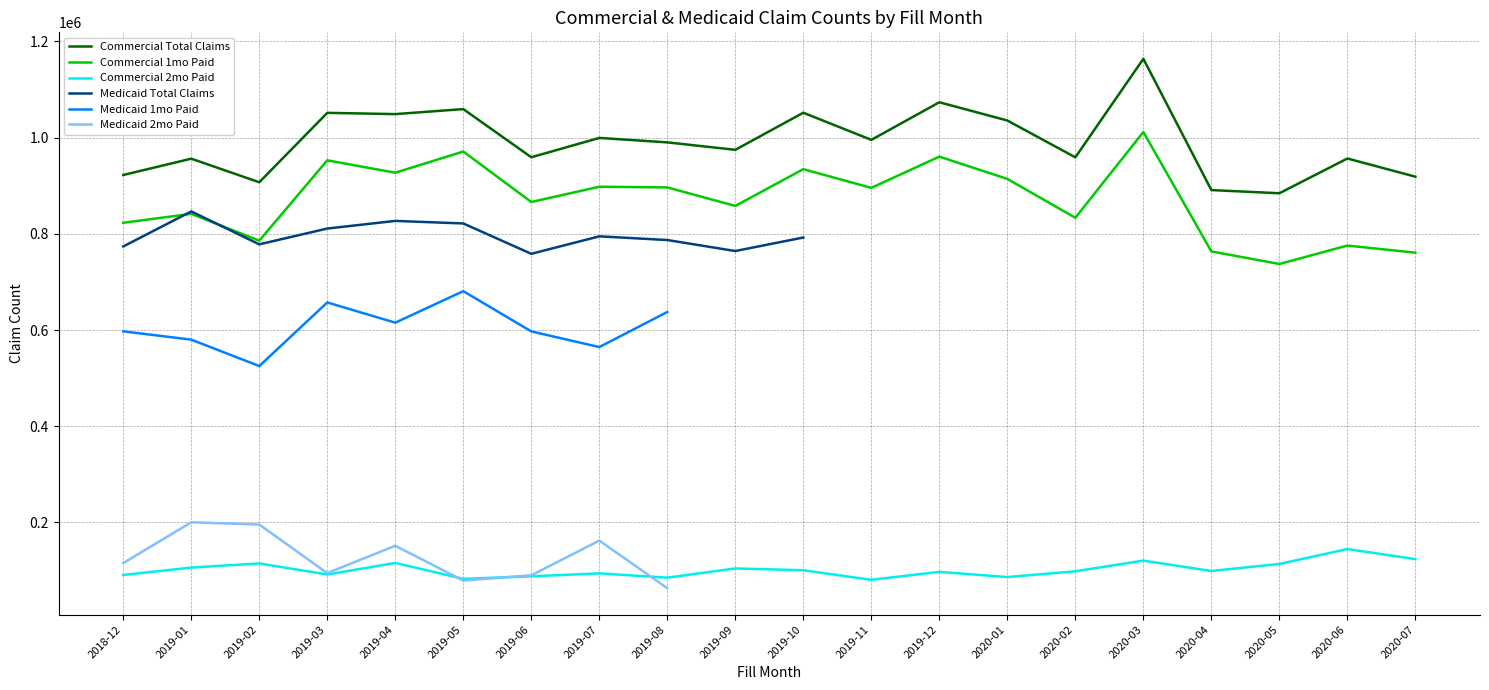

What is the spread (max minus min) of values at 2018-12?

831325.0